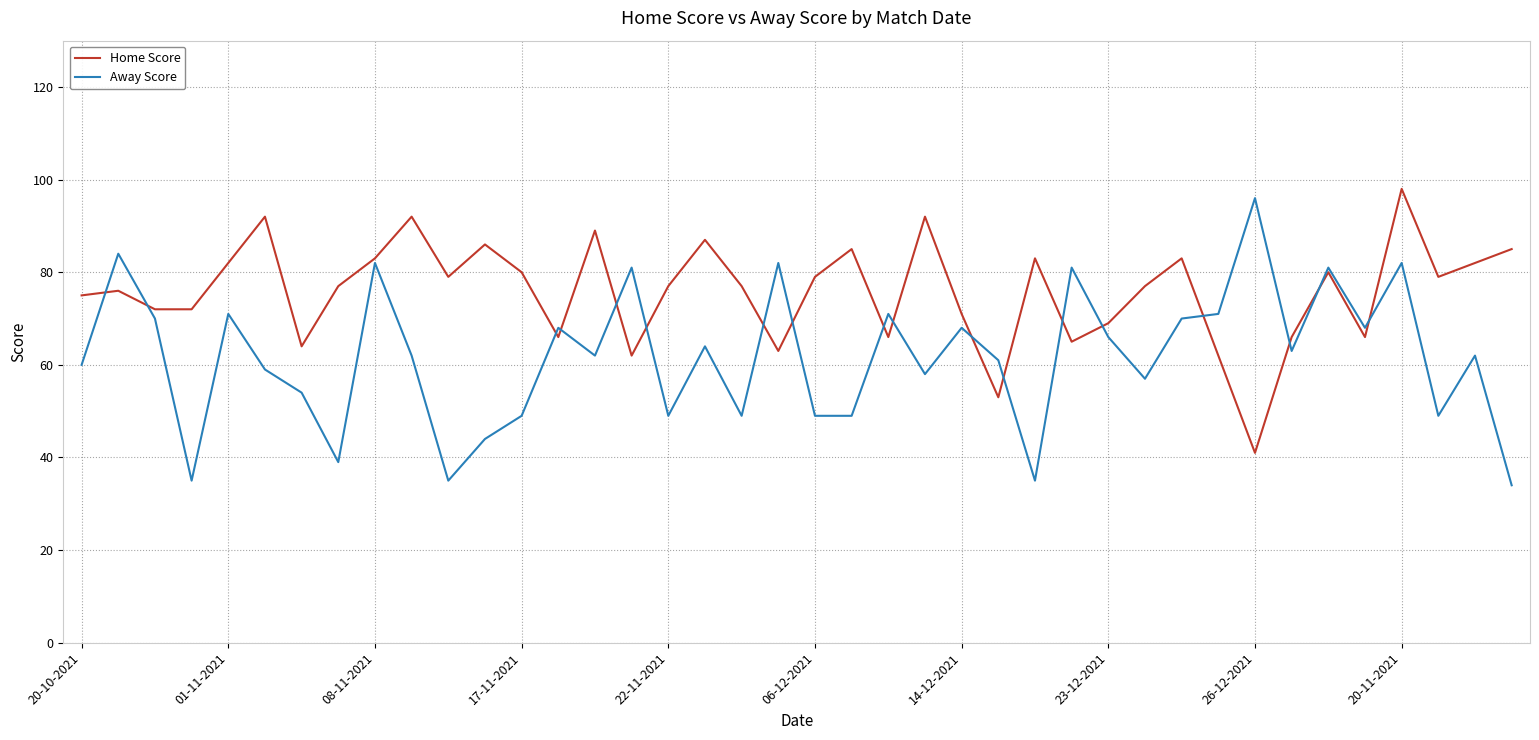

What is the highest value of the Away Score series?

96